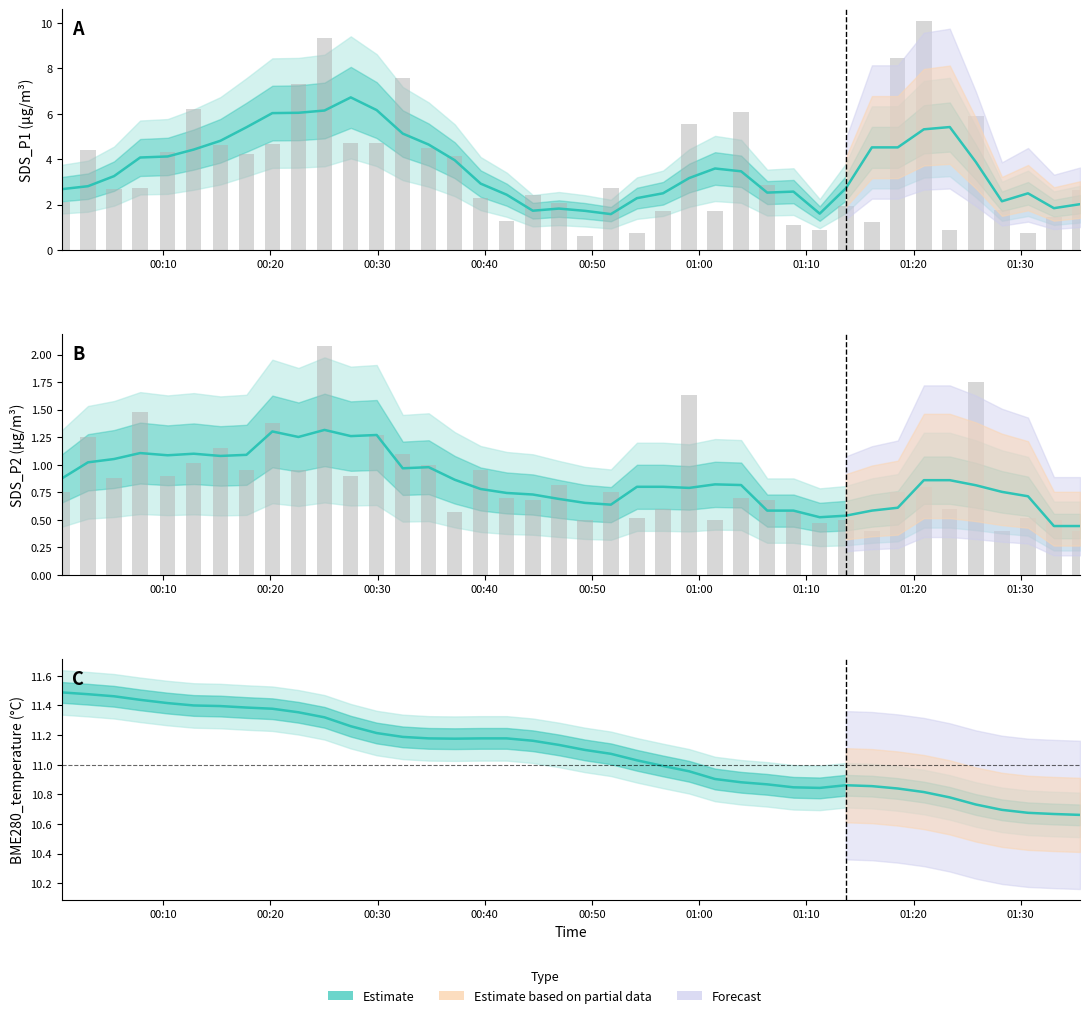

What is the value of the SDS_P2 (Estimate) bar at the 18th from the left?

0.7